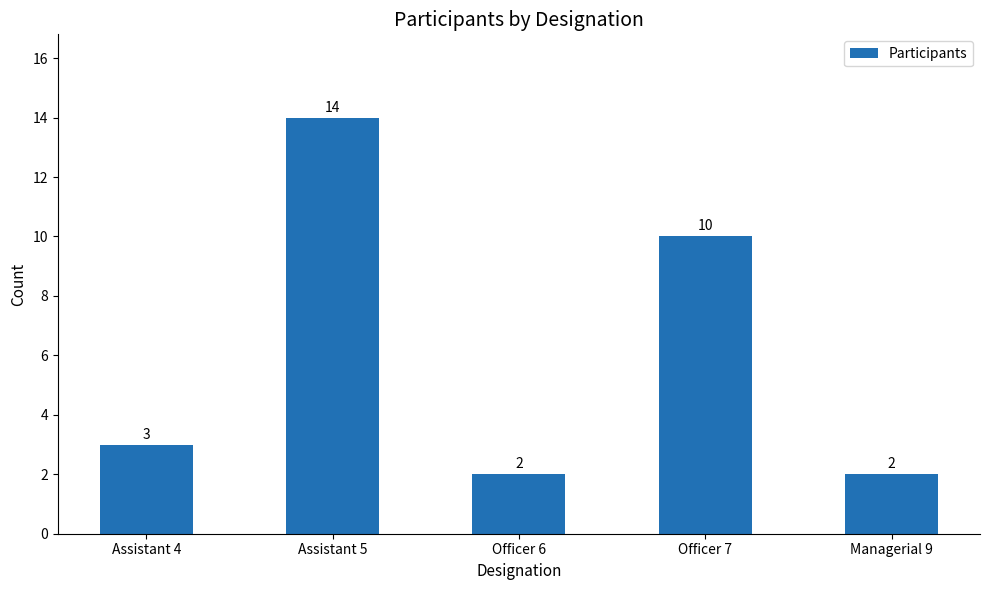

What is the sum of all values?

31